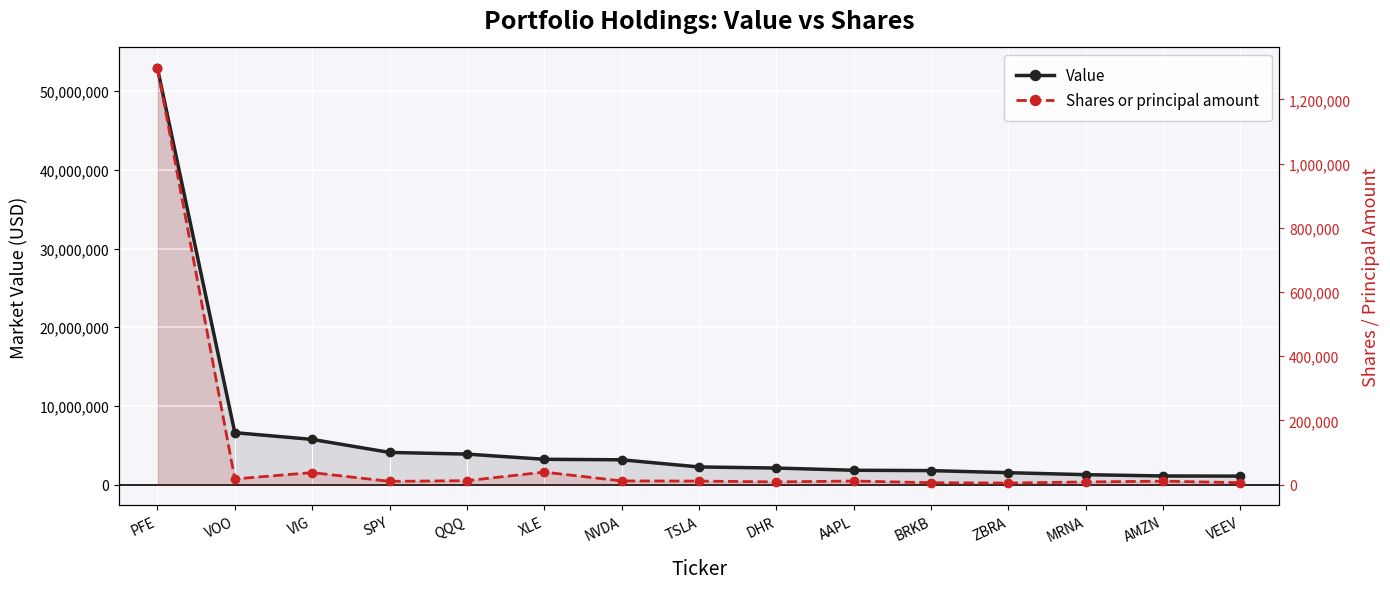

The value of Shares or principal amount at BRKB is 5750. True or false?

True